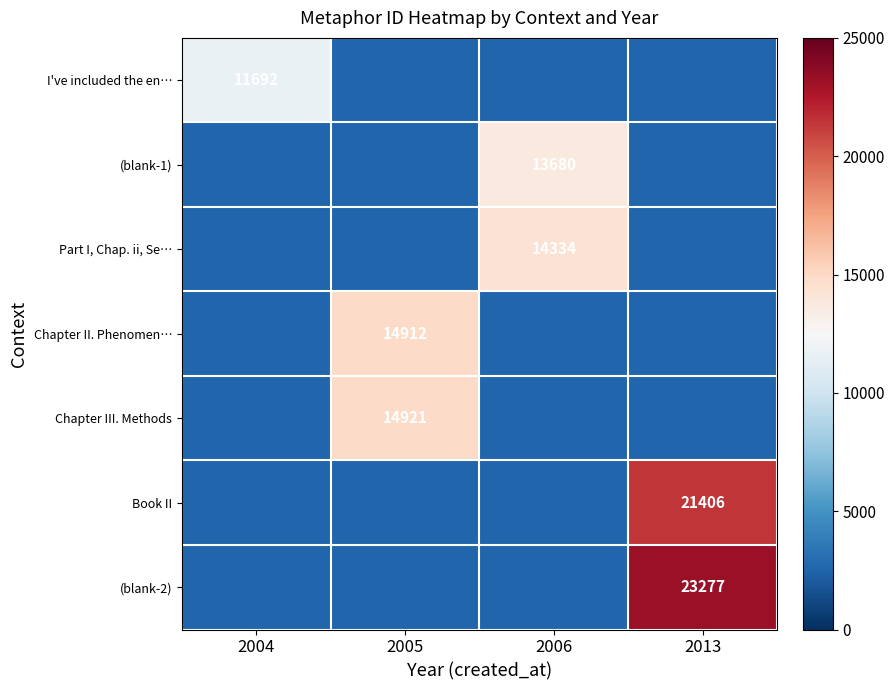

The value of (blank-2) at 2013 is 31863. True or false?

False